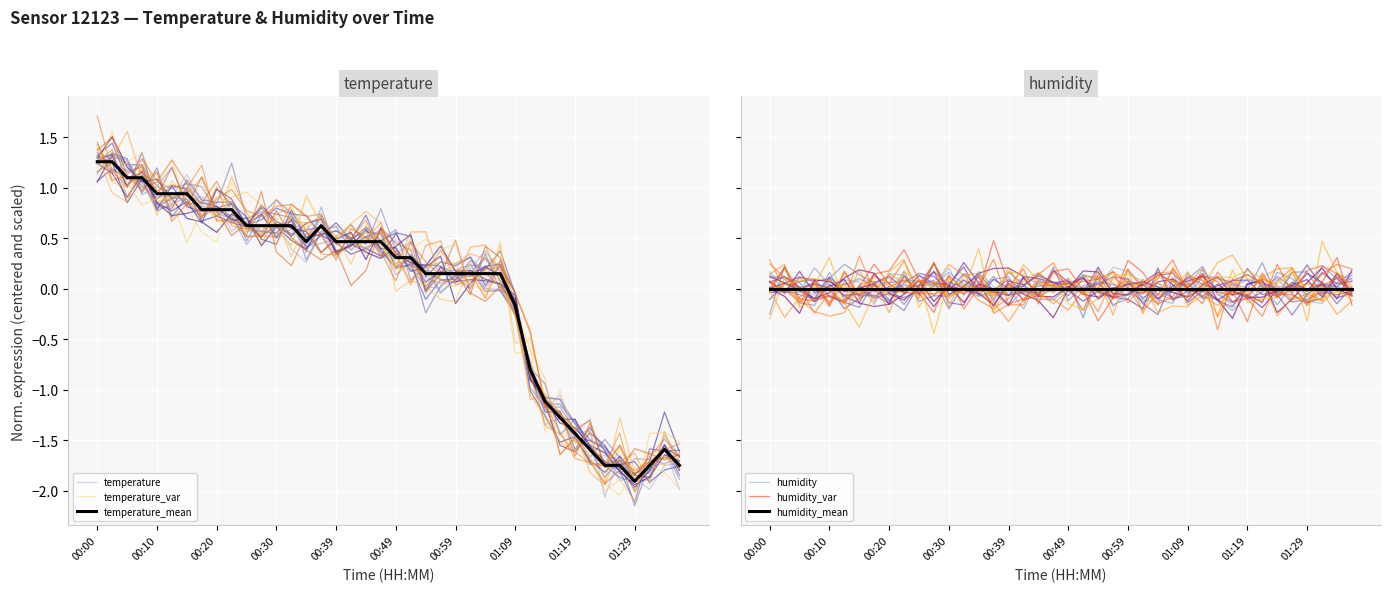

The temperature_mean series shows -1.9 at 01:29. True or false?

True